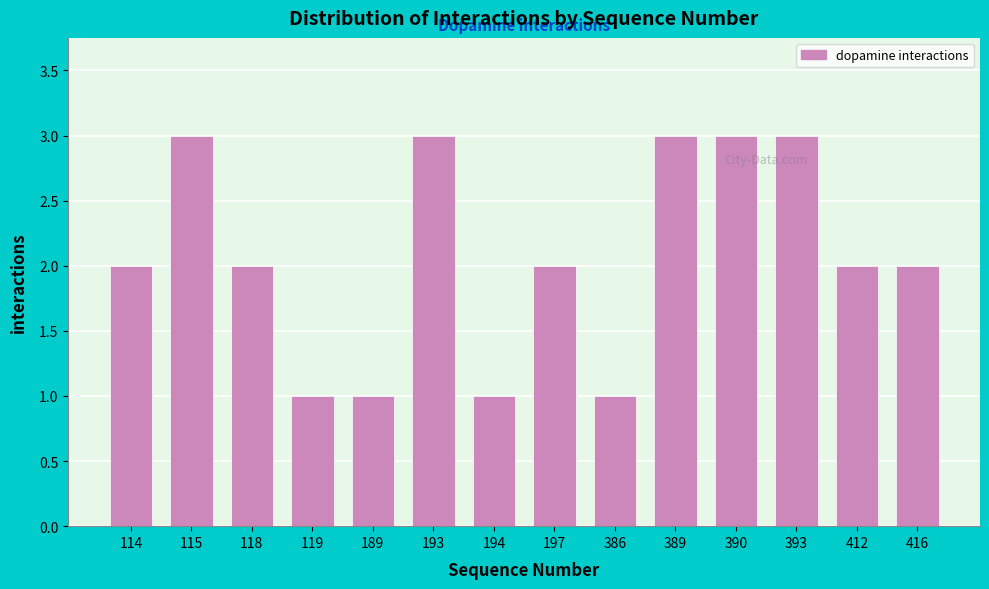

Reading left to right, extract all data points from this chart.

114=2	115=3	118=2	119=1	189=1	193=3	194=1	197=2	386=1	389=3	390=3	393=3	412=2	416=2